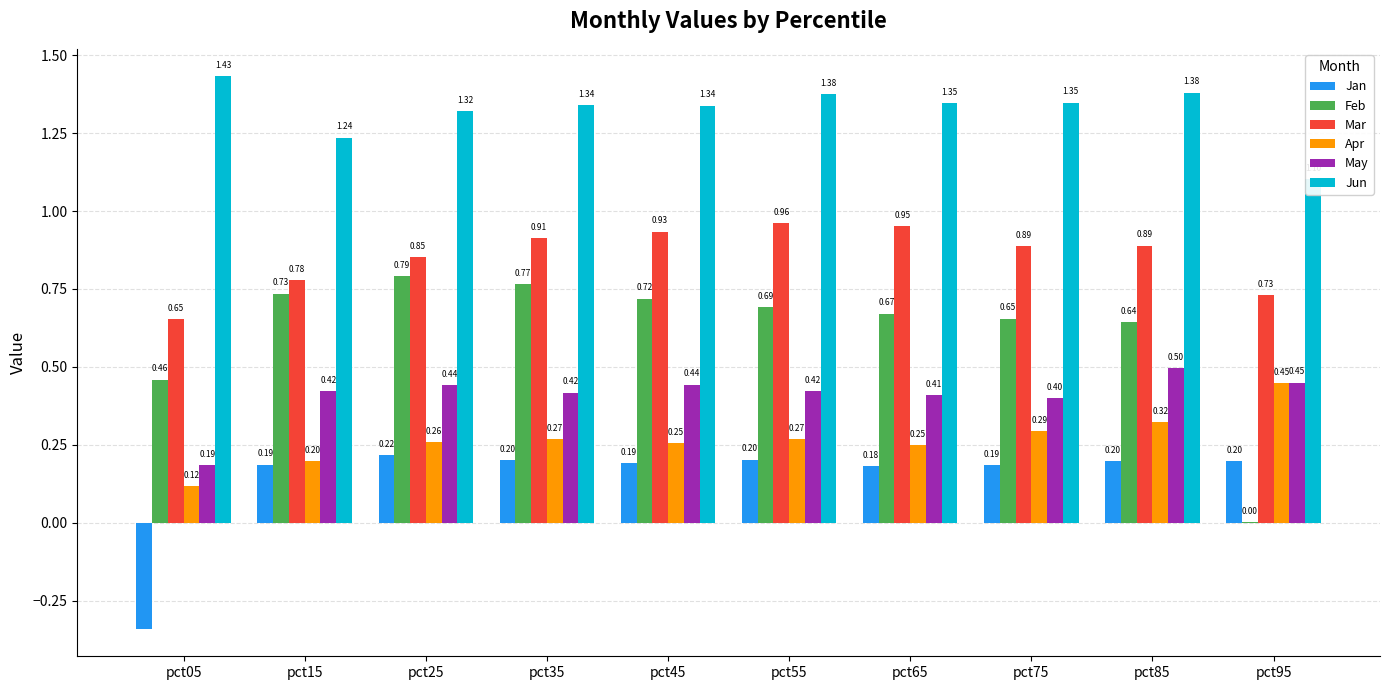

Between pct55 and pct75, which series saw the biggest shift?

Mar